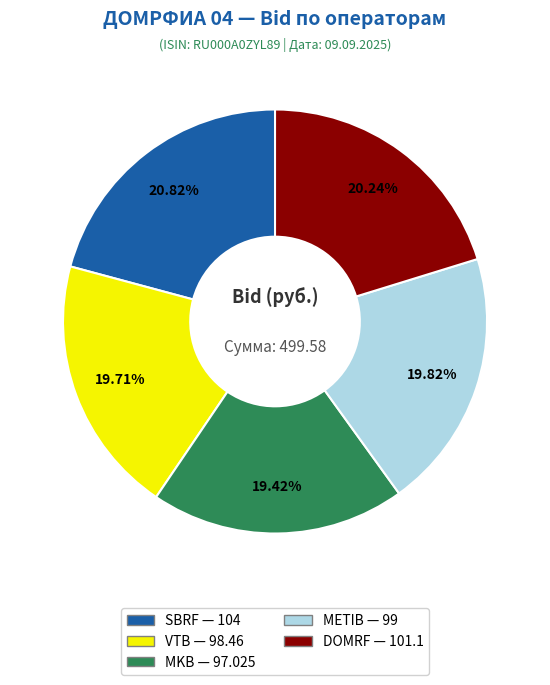

What percentage is the METIB slice, to the nearest percent?

20%